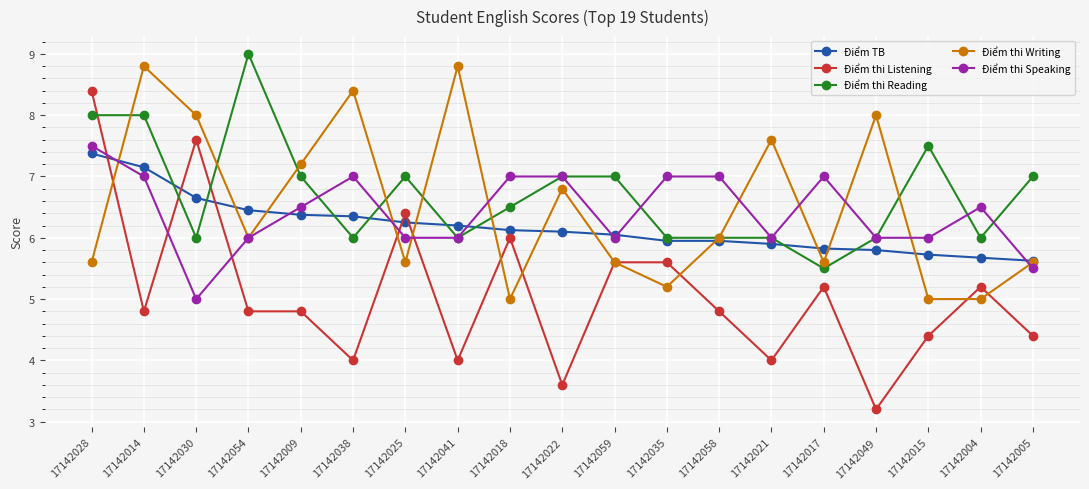

Between 17142009 and 17142049, which series saw the biggest shift?

Điểm thi Listening